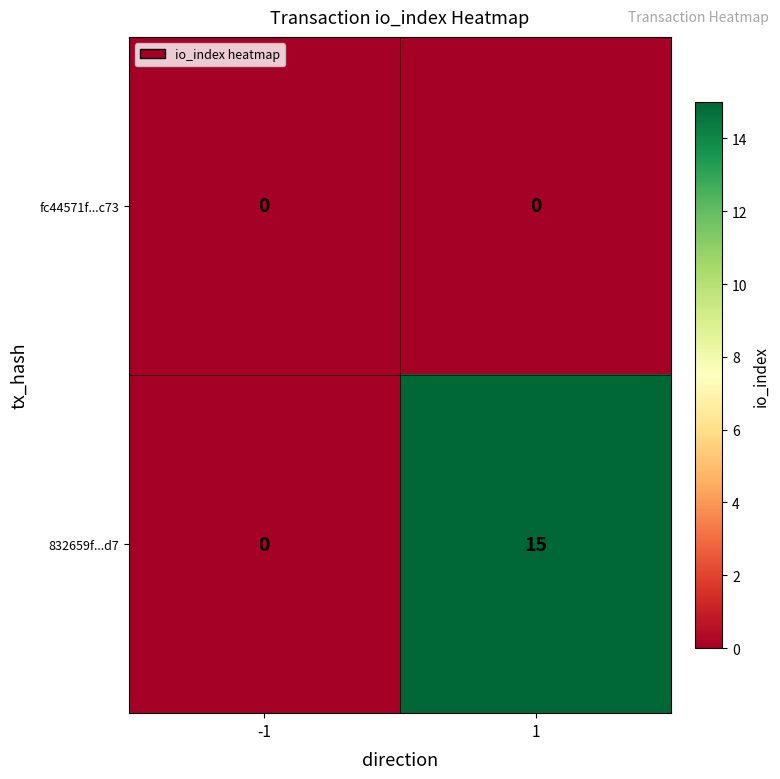

True or false: 832659f...d7 has a value of 6 at 1.

False